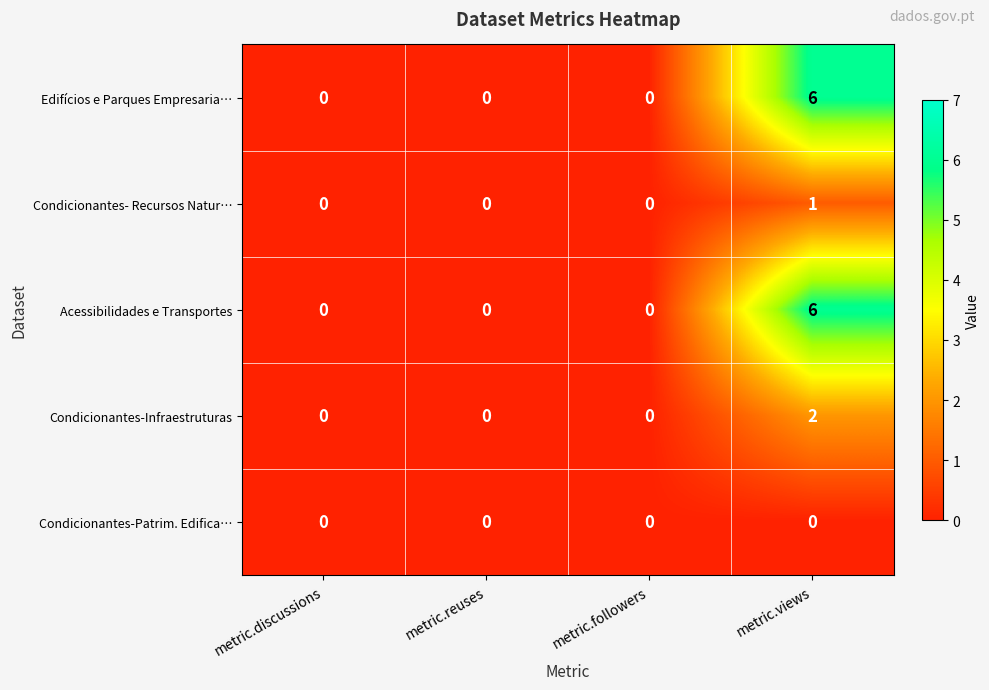

The value of Acessibilidades e Transportes at metric.discussions is 0. True or false?

True